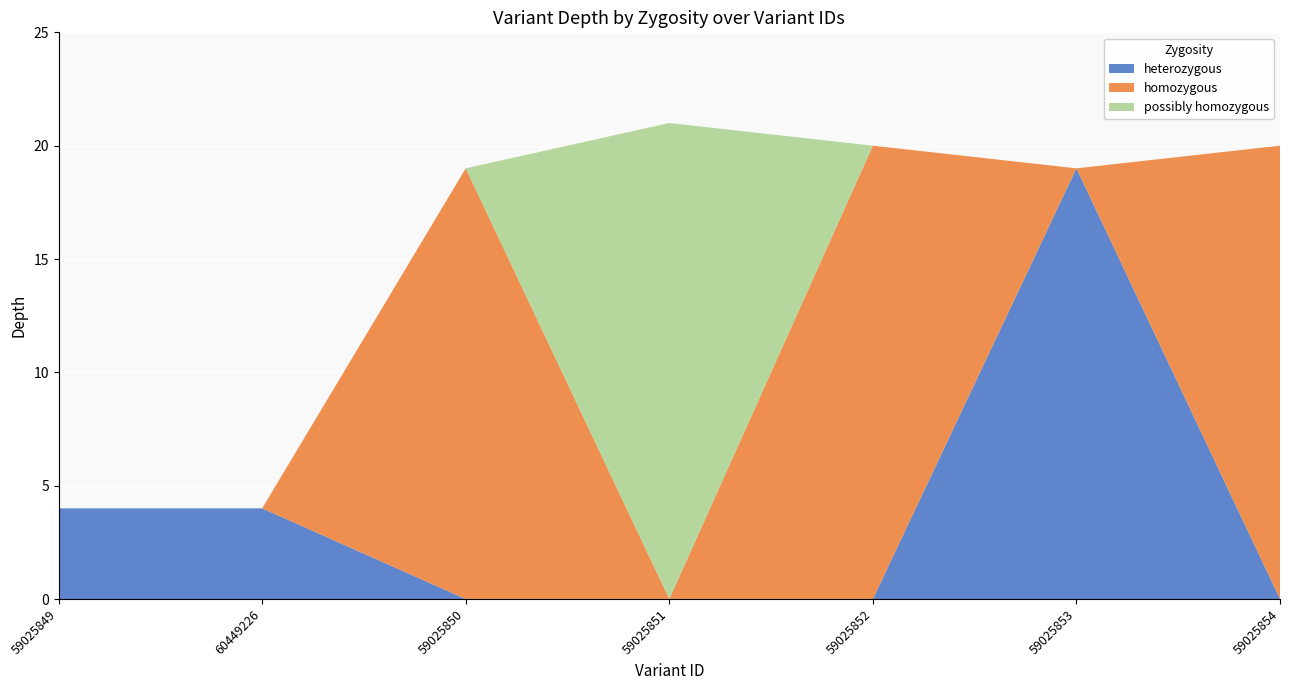

Reading left to right, what are all the values shown in this chart?

depth: 59025849=4	60449226=4	59025850=19	59025851=21	59025852=20	59025853=19	59025854=20
start (scaled): 59025849=4	60449226=4	59025850=19	59025851=21	59025852=20	59025853=19	59025854=20
stop (scaled): 59025849=4	60449226=4	59025850=19	59025851=21	59025852=20	59025853=19	59025854=20